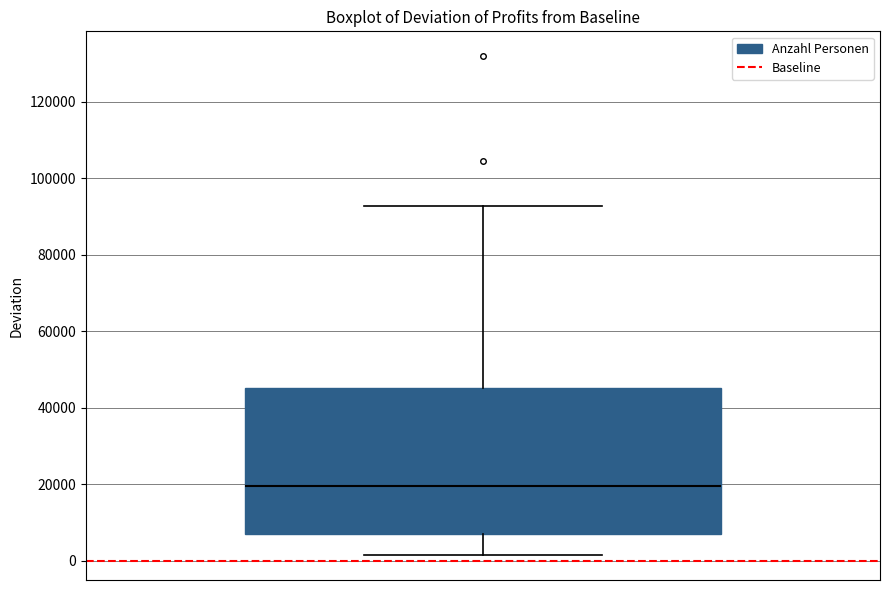

Transcribe this box plot: give where the median line is, the range the box spans, and where the two whiskers end, as read against the y-axis. The values are not printed on the chart, so give them approximately, as read against the axis.

median 20000, box 6000 to 46000, whiskers 2000 to 92000